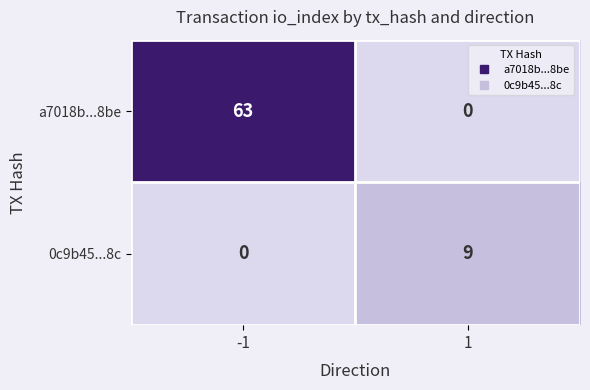

True or false: 0c9b45...8c has a value of -5 at -1.

False